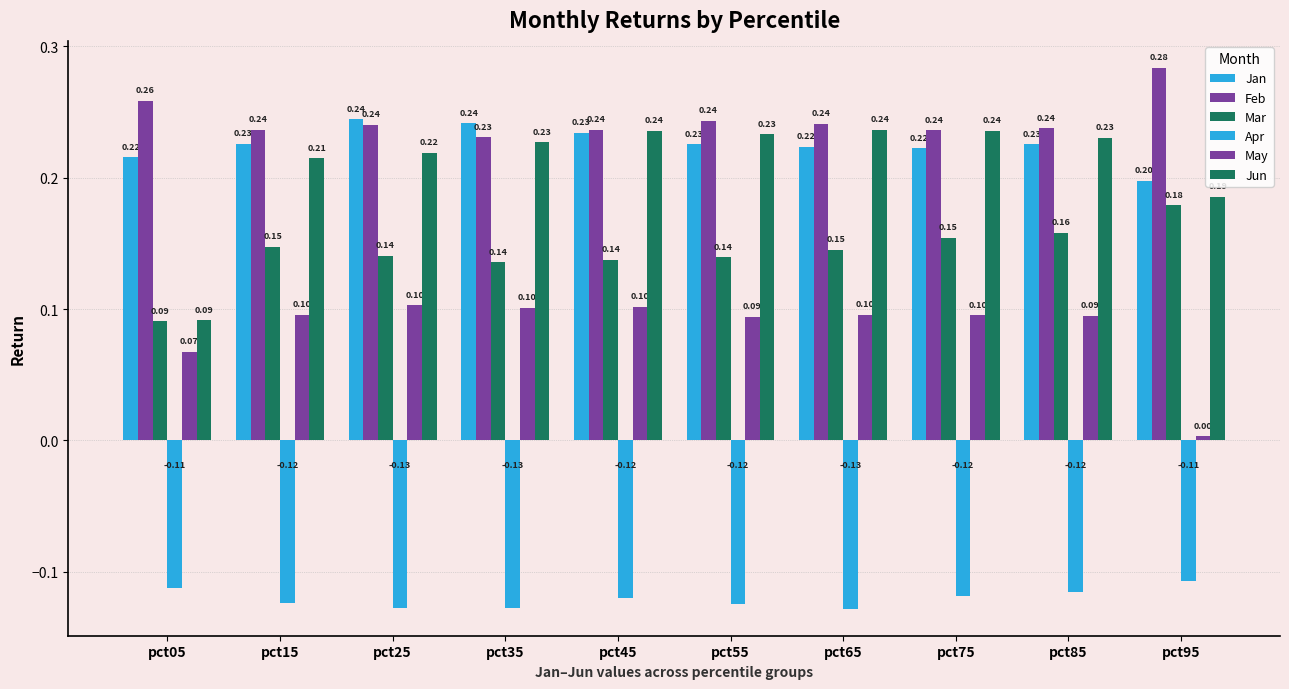

What is the average value of the May series?

0.1